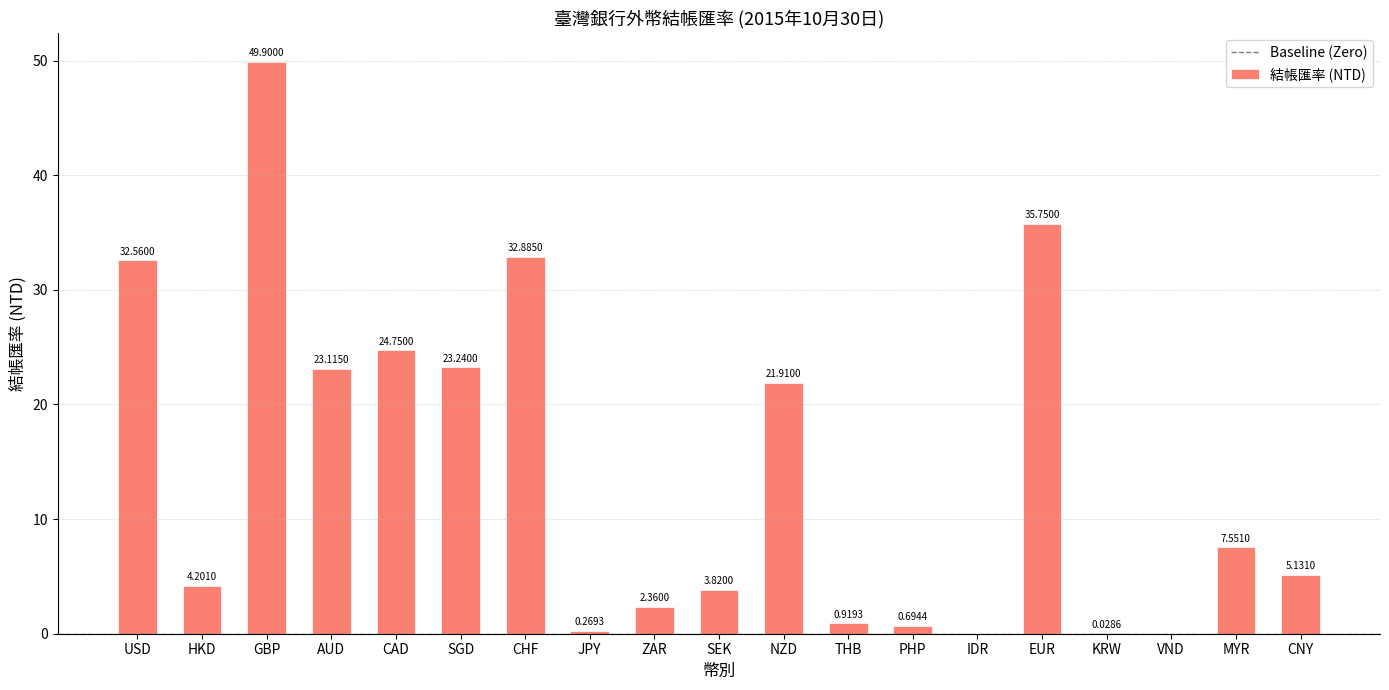

What is the sum of the values at CAD and GBP?

74.7